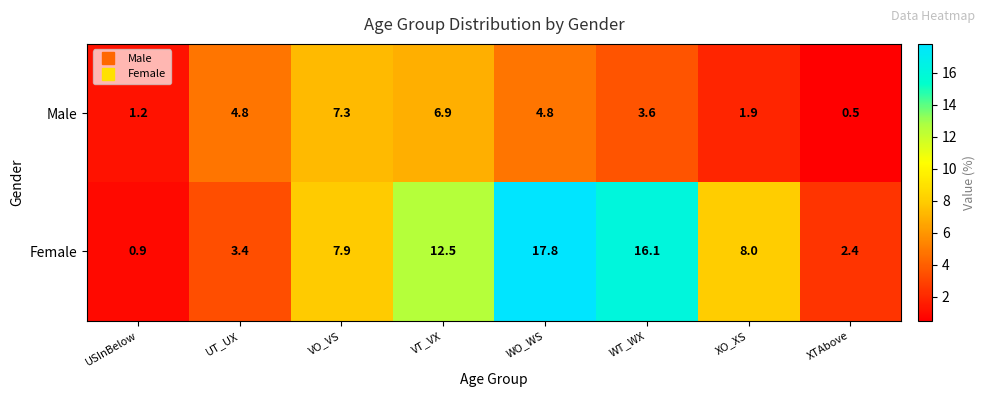

What is the difference between the second highest and minimum values in the Female series?

15.2